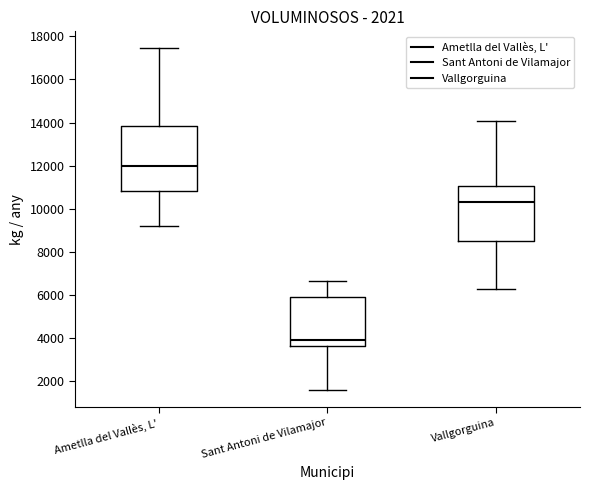

Comparing the boxes themselves (not the whiskers), which one is the tallest?

Ametlla del Vallès, L'